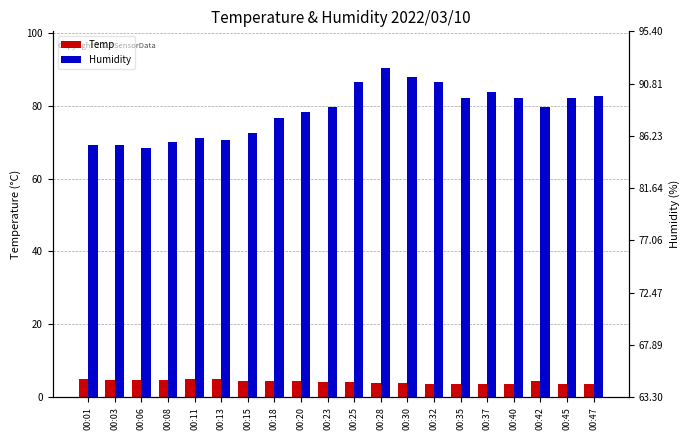

The Temp series shows 4.9 at 00:11. True or false?

True